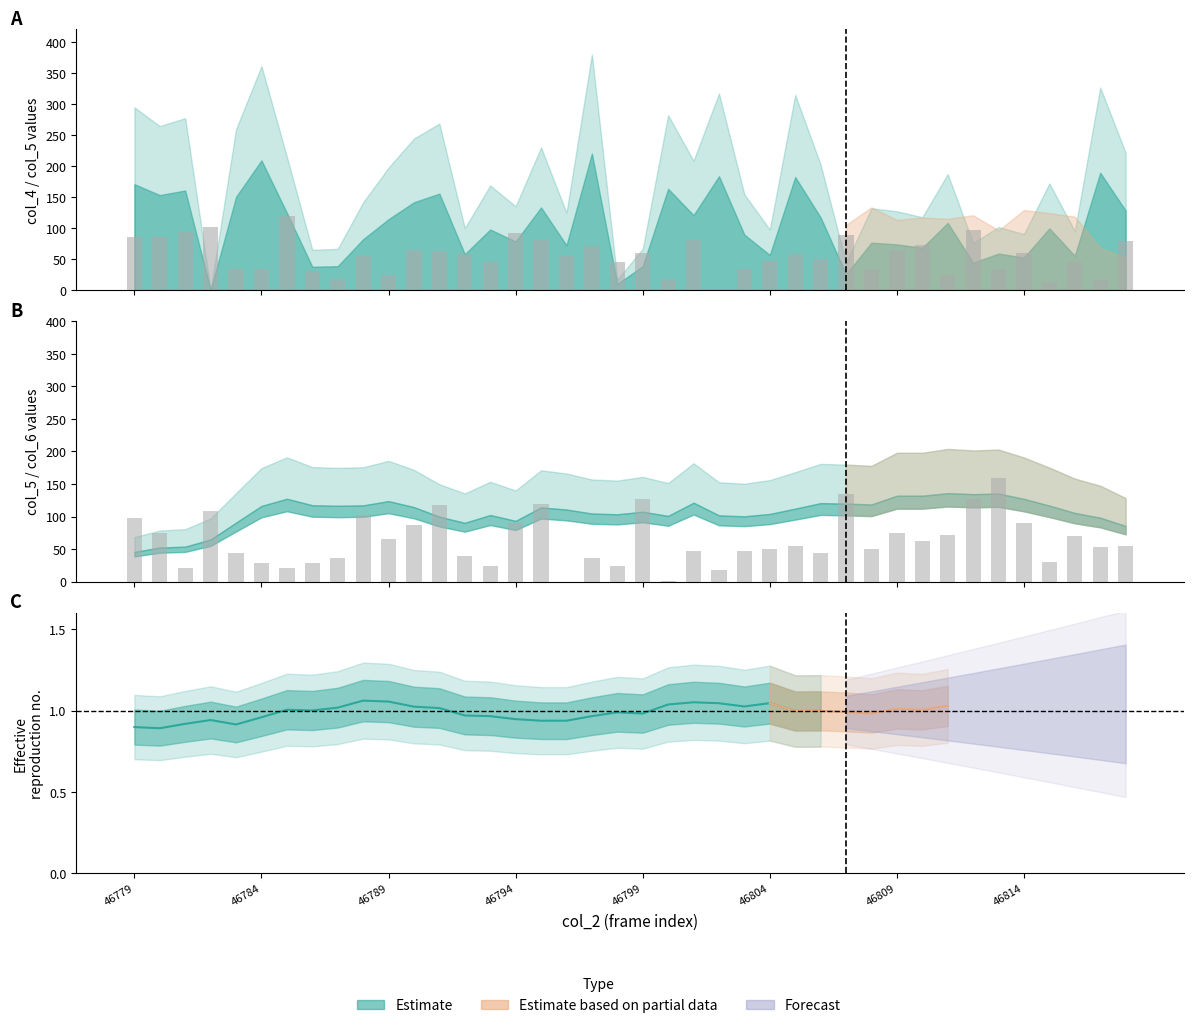

The value of col_6 bars at 46799 is 11.2. True or false?

False